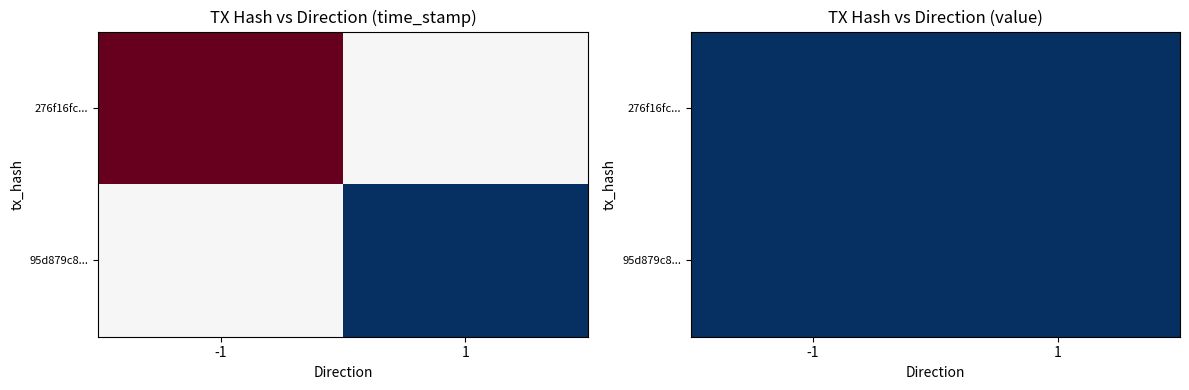

Which category has the lowest value in the 276f16fc2fd6d4c003a7cfc7057ec67982331e6 series?

-1